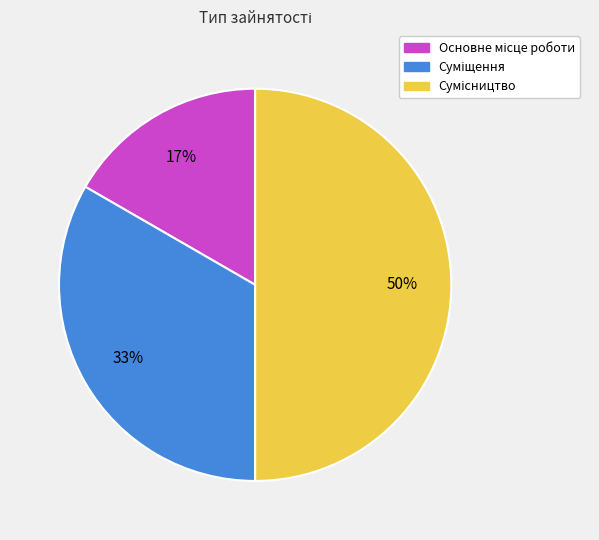

To the nearest percent, what is the average slice percentage?

33%